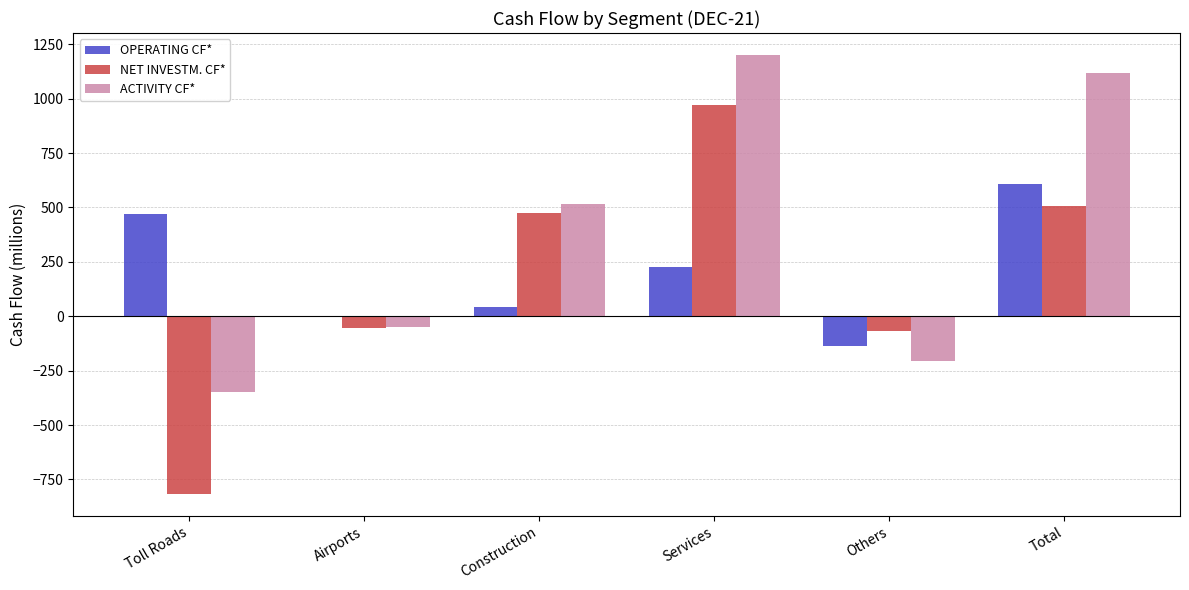

Is it true that ACTIVITY CF* equals -51 at Airports?

True